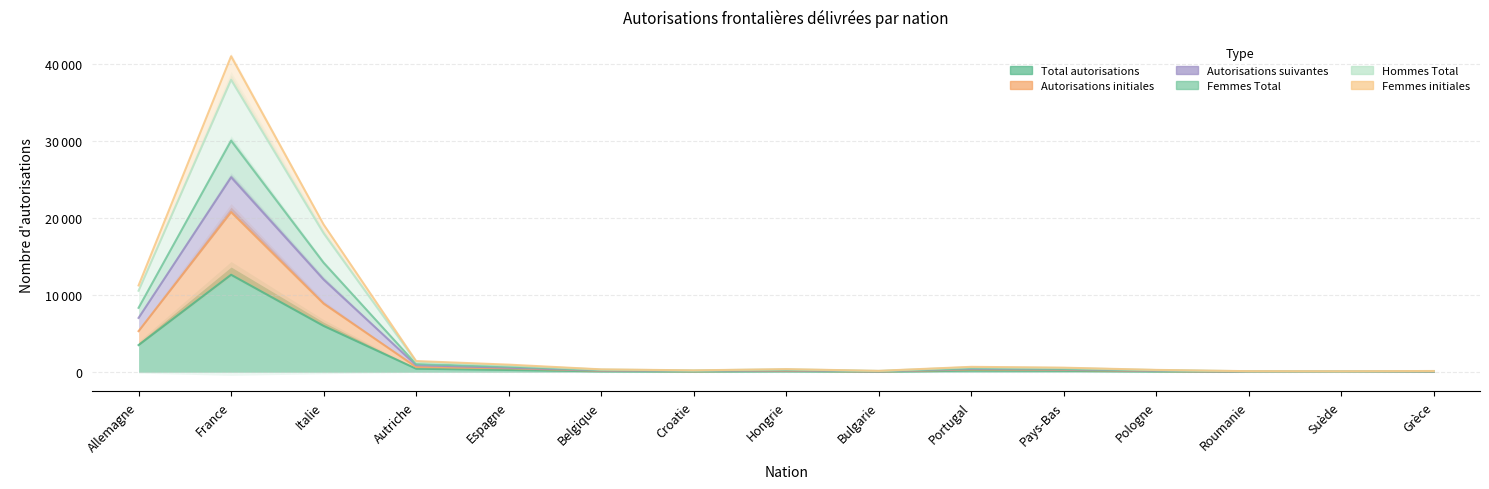

What is the average value of the Hommes Total series?

3198